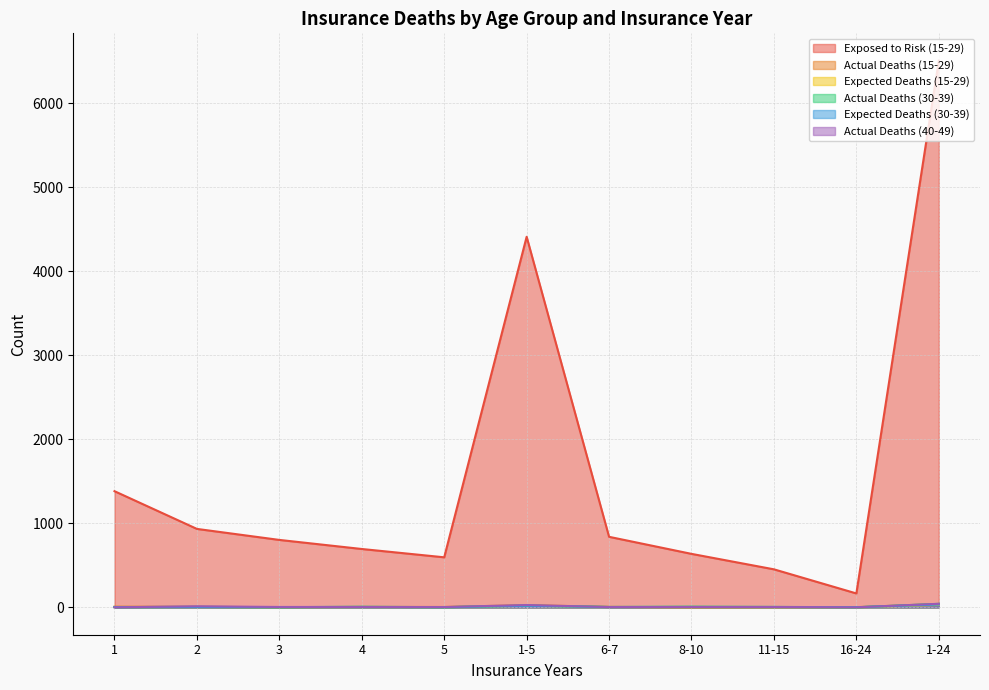

What is the sum of all Expected Deaths (30-39) values?

86.6